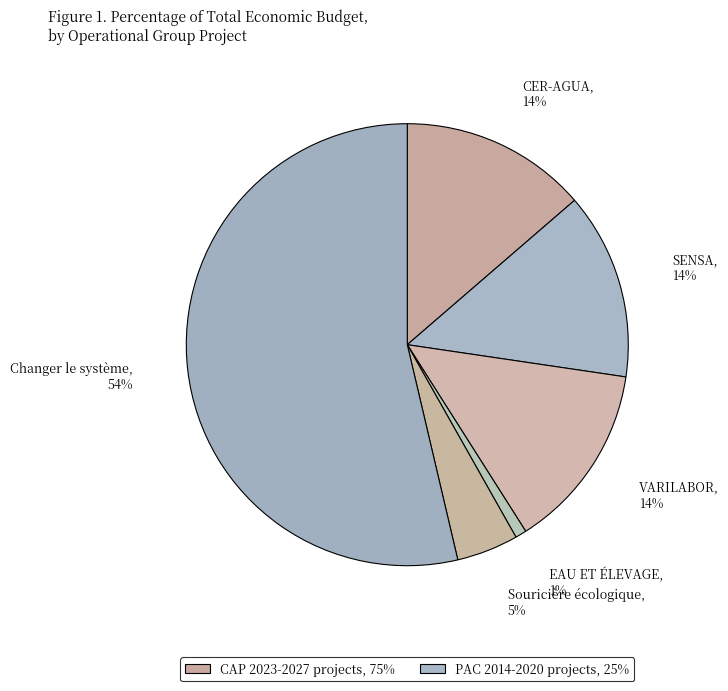

The VARILABOR slice represents 4% of the pie. True or false?

False